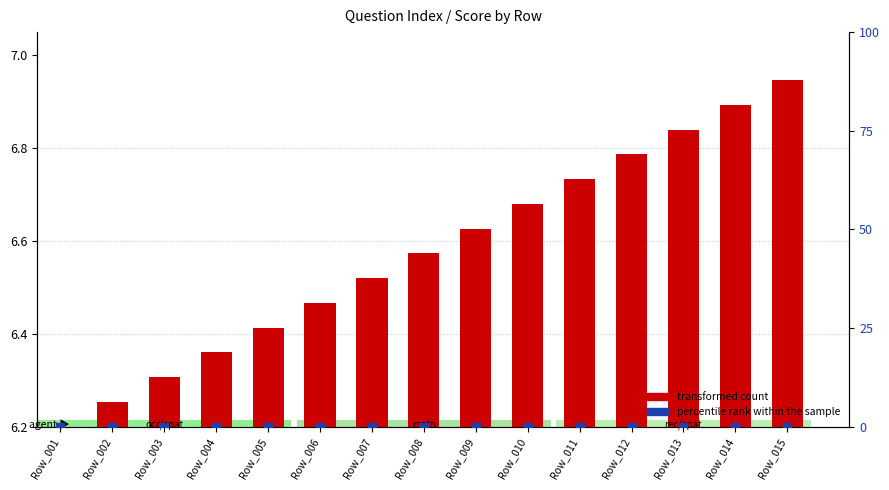

At which category is the sum across all series the highest?

Row_015